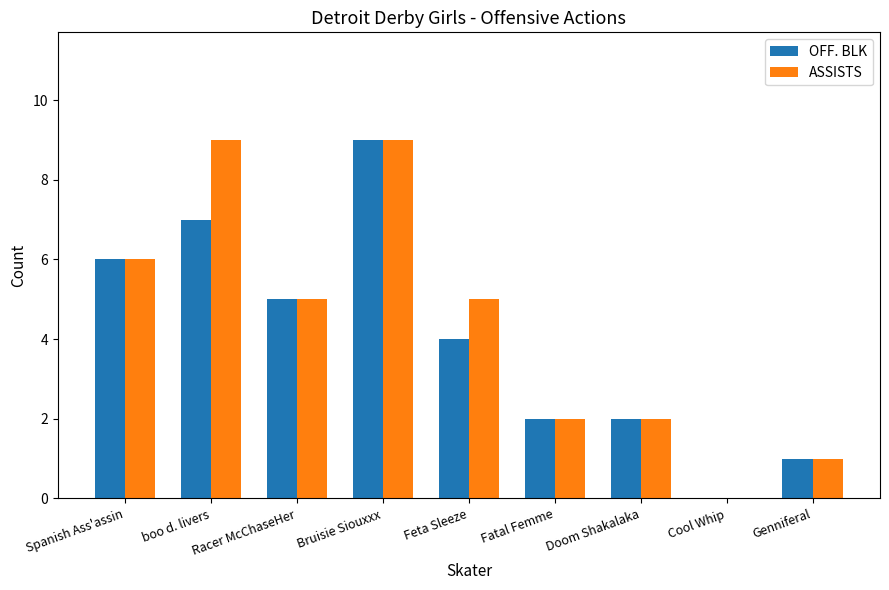

At which label is OFF. BLK closest to 4?

Feta Sleeze